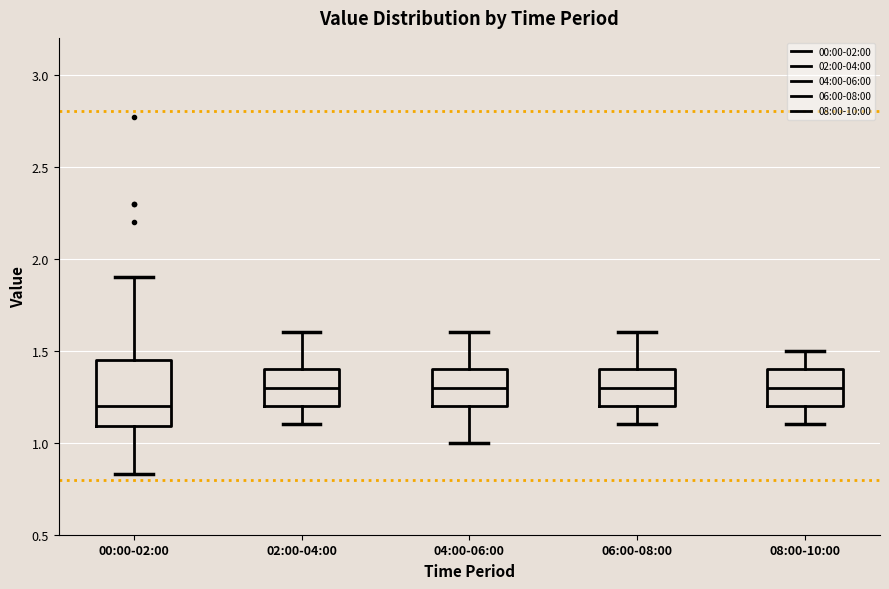

Reading left to right, transcribe this box plot: for each box, give where its median line is, the range the box spans, and where its two whiskers end, as read against the y-axis. The values are not printed on the chart, so give them approximately, as read against the axis.

00:00-02:00: median 1.20, box 1.10 to 1.45, whiskers 0.85 to 1.90
02:00-04:00: median 1.30, box 1.20 to 1.40, whiskers 1.10 to 1.60
04:00-06:00: median 1.30, box 1.20 to 1.40, whiskers 1.00 to 1.60
06:00-08:00: median 1.30, box 1.20 to 1.40, whiskers 1.10 to 1.60
08:00-10:00: median 1.30, box 1.20 to 1.40, whiskers 1.10 to 1.50